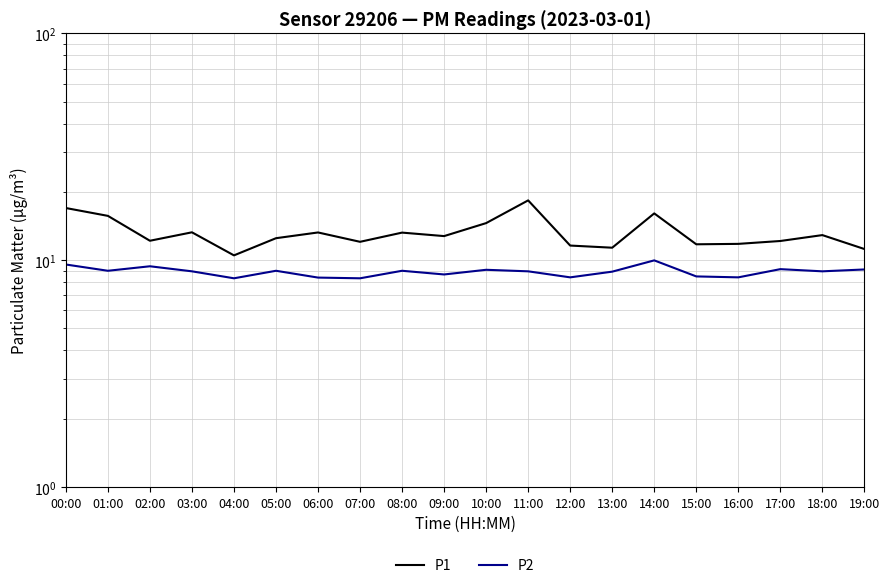

Between 03:00 and 19:00, which is larger?

03:00